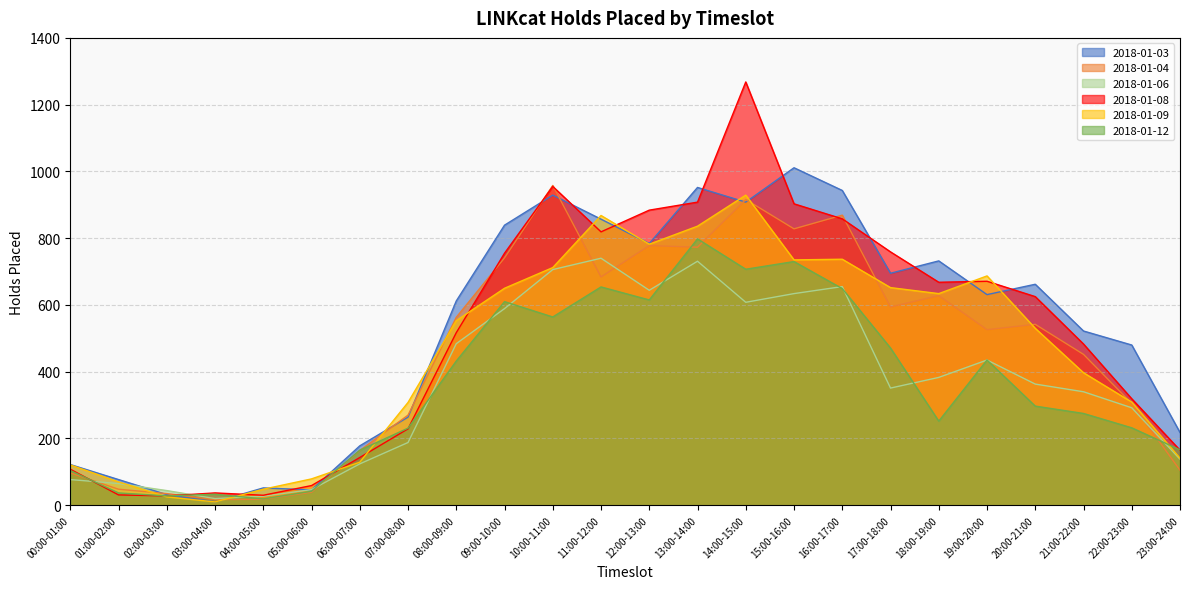

Between 00:00-01:00 and 22:00-23:00, which series saw the biggest shift?

2018-01-03